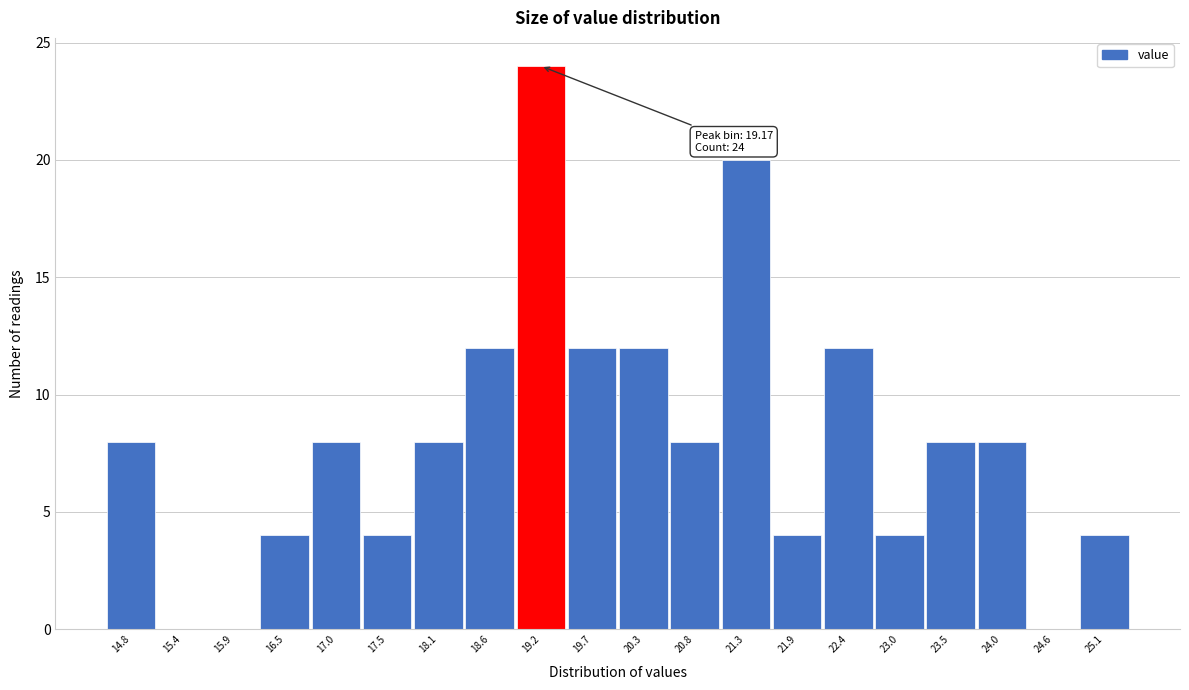

Which range on the x-axis has the tallest bar?

18.9 to 19.4